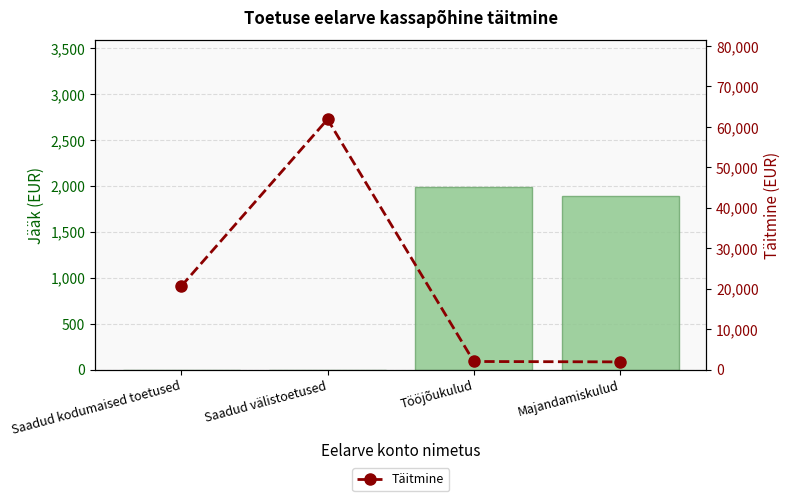

Between Saadud välistoetused and Majandamiskulud, which series saw the biggest shift?

Täitmine